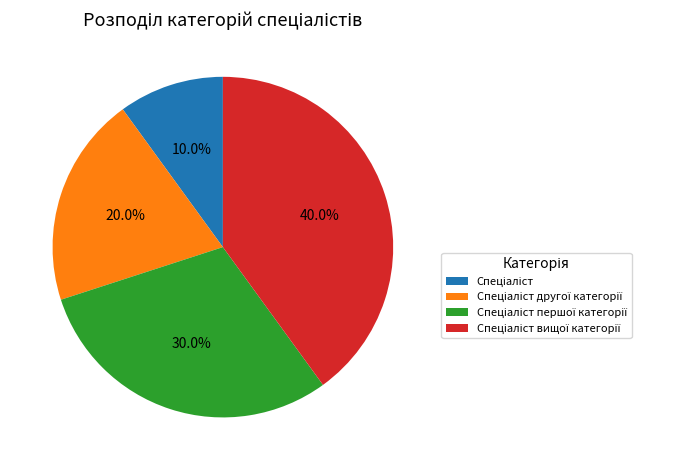

How many segments does this pie chart have?

4